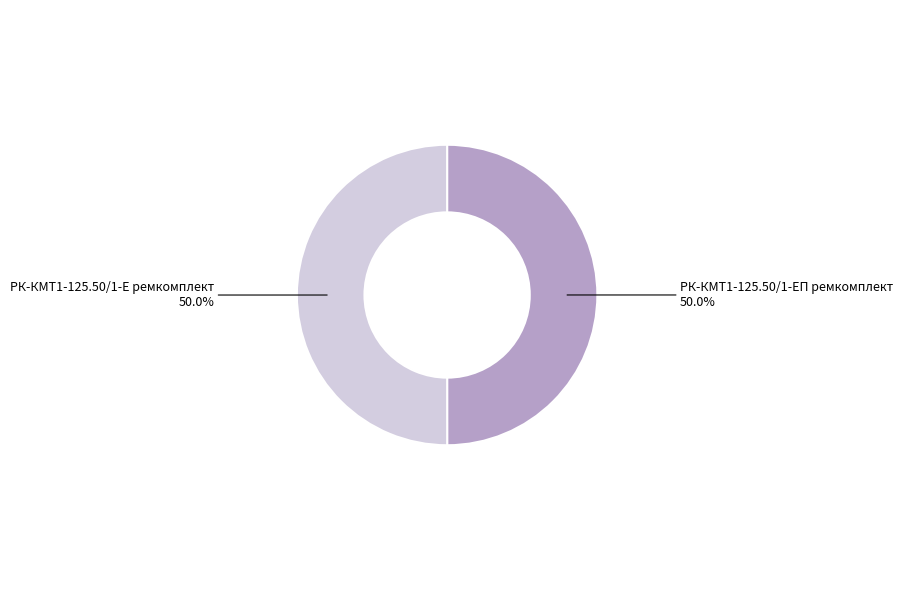

What is the ratio of the value at РК-КМТ1-125.50/1-ЕП ремкомплект to the value at РК-КМТ1-125.50/1-Е ремкомплект?

1.0